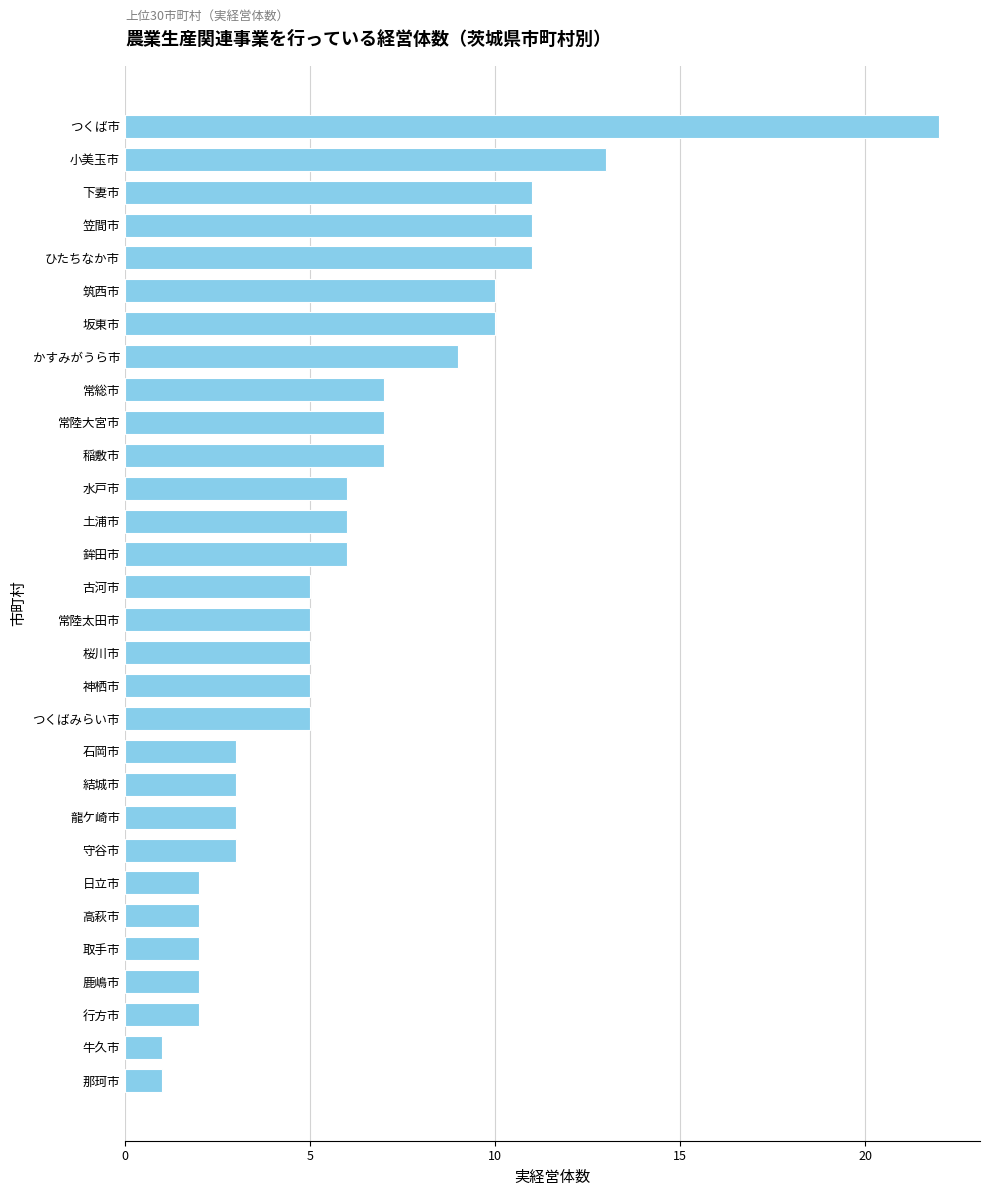

Approximately how many times larger is the value at 取手市 compared to つくばみらい市?

0.4